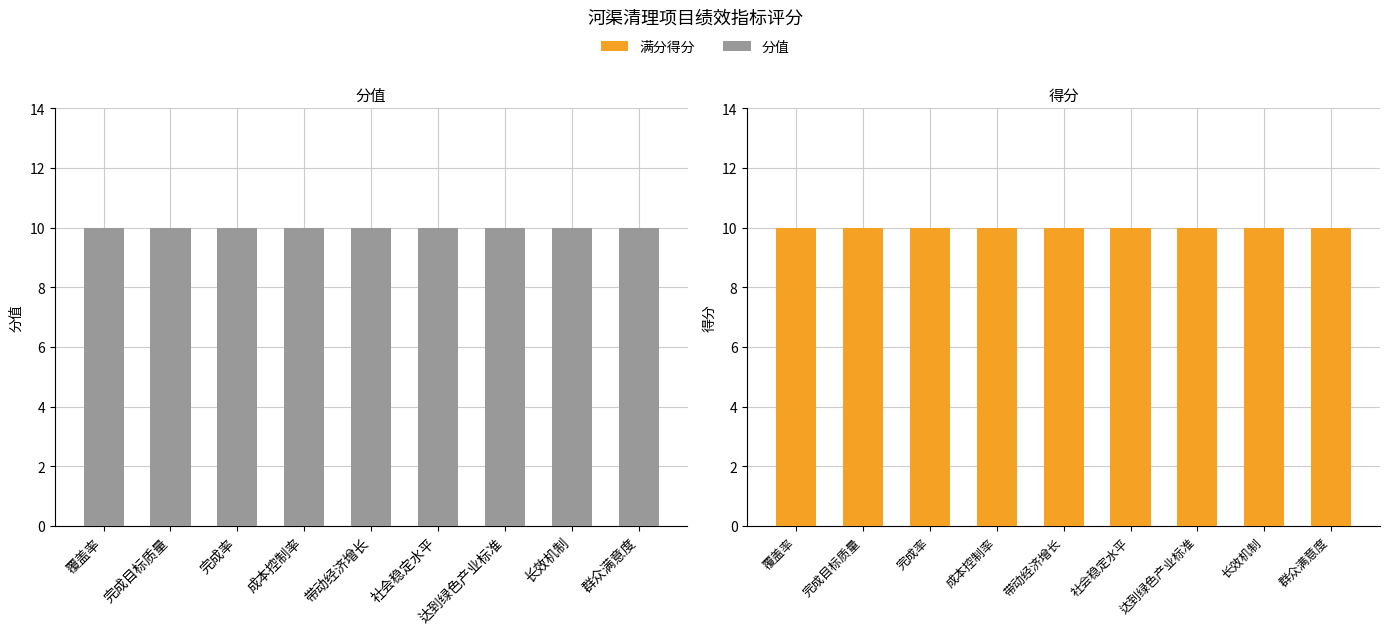

Between 带动经济增长 and 长效机制, which series saw the biggest shift?

分值